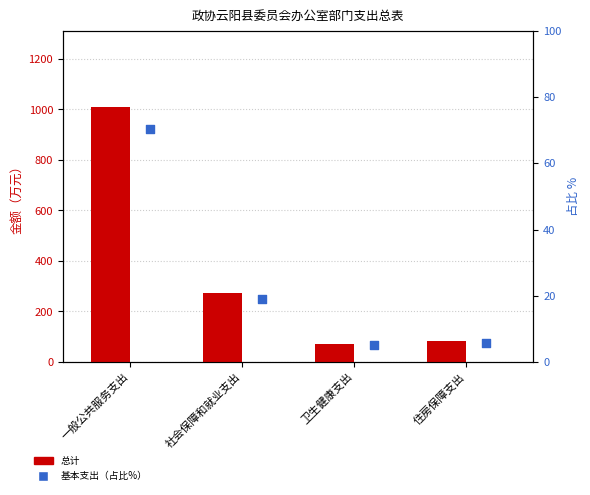

Which series reaches the minimum Y coordinate?

基本支出（占比%）